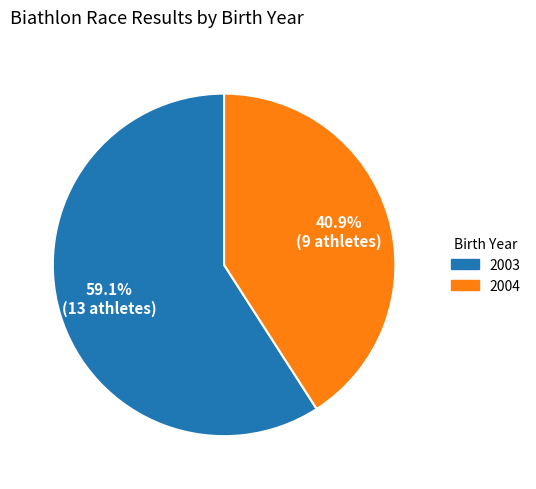

To the nearest percent, what is the average slice percentage?

50%